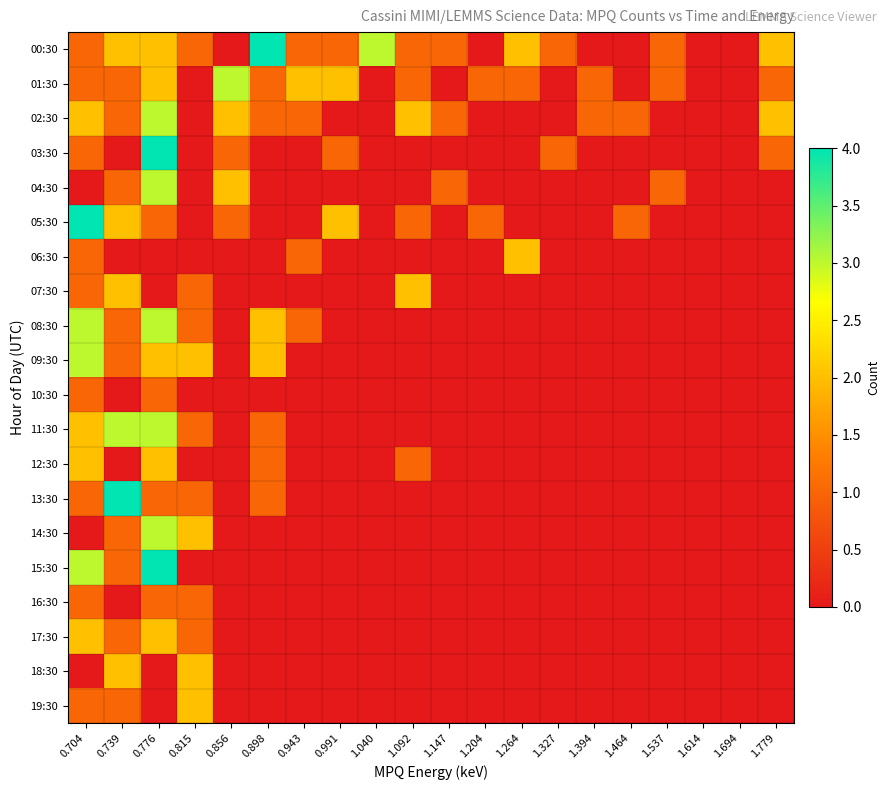

Reading right to left, transcribe all the data shown in this chart.

00:30: 1.779=2	1.694=0	1.614=0	1.537=1	1.464=0	1.394=0	1.327=1	1.264=2	1.204=0	1.147=1	1.092=1	1.040=3	0.991=1	0.943=1	0.898=4	0.856=0	0.815=1	0.776=2	0.739=2	0.704=1
01:30: 1.779=1	1.694=0	1.614=0	1.537=1	1.464=0	1.394=1	1.327=0	1.264=1	1.204=1	1.147=0	1.092=1	1.040=0	0.991=2	0.943=2	0.898=1	0.856=3	0.815=0	0.776=2	0.739=1	0.704=1
02:30: 1.779=2	1.694=0	1.614=0	1.537=0	1.464=1	1.394=1	1.327=0	1.264=0	1.204=0	1.147=1	1.092=2	1.040=0	0.991=0	0.943=1	0.898=1	0.856=2	0.815=0	0.776=3	0.739=1	0.704=2
03:30: 1.779=1	1.694=0	1.614=0	1.537=0	1.464=0	1.394=0	1.327=1	1.264=0	1.204=0	1.147=0	1.092=0	1.040=0	0.991=1	0.943=0	0.898=0	0.856=1	0.815=0	0.776=4	0.739=0	0.704=1
04:30: 1.779=0	1.694=0	1.614=0	1.537=1	1.464=0	1.394=0	1.327=0	1.264=0	1.204=0	1.147=1	1.092=0	1.040=0	0.991=0	0.943=0	0.898=0	0.856=2	0.815=0	0.776=3	0.739=1	0.704=0
05:30: 1.779=0	1.694=0	1.614=0	1.537=0	1.464=1	1.394=0	1.327=0	1.264=0	1.204=1	1.147=0	1.092=1	1.040=0	0.991=2	0.943=0	0.898=0	0.856=1	0.815=0	0.776=1	0.739=2	0.704=4
06:30: 1.779=0	1.694=0	1.614=0	1.537=0	1.464=0	1.394=0	1.327=0	1.264=2	1.204=0	1.147=0	1.092=0	1.040=0	0.991=0	0.943=1	0.898=0	0.856=0	0.815=0	0.776=0	0.739=0	0.704=1
07:30: 1.779=0	1.694=0	1.614=0	1.537=0	1.464=0	1.394=0	1.327=0	1.264=0	1.204=0	1.147=0	1.092=2	1.040=0	0.991=0	0.943=0	0.898=0	0.856=0	0.815=1	0.776=0	0.739=2	0.704=1
08:30: 1.779=0	1.694=0	1.614=0	1.537=0	1.464=0	1.394=0	1.327=0	1.264=0	1.204=0	1.147=0	1.092=0	1.040=0	0.991=0	0.943=1	0.898=2	0.856=0	0.815=1	0.776=3	0.739=1	0.704=3
09:30: 1.779=0	1.694=0	1.614=0	1.537=0	1.464=0	1.394=0	1.327=0	1.264=0	1.204=0	1.147=0	1.092=0	1.040=0	0.991=0	0.943=0	0.898=2	0.856=0	0.815=2	0.776=2	0.739=1	0.704=3
10:30: 1.779=0	1.694=0	1.614=0	1.537=0	1.464=0	1.394=0	1.327=0	1.264=0	1.204=0	1.147=0	1.092=0	1.040=0	0.991=0	0.943=0	0.898=0	0.856=0	0.815=0	0.776=1	0.739=0	0.704=1
11:30: 1.779=0	1.694=0	1.614=0	1.537=0	1.464=0	1.394=0	1.327=0	1.264=0	1.204=0	1.147=0	1.092=0	1.040=0	0.991=0	0.943=0	0.898=1	0.856=0	0.815=1	0.776=3	0.739=3	0.704=2
12:30: 1.779=0	1.694=0	1.614=0	1.537=0	1.464=0	1.394=0	1.327=0	1.264=0	1.204=0	1.147=0	1.092=1	1.040=0	0.991=0	0.943=0	0.898=1	0.856=0	0.815=0	0.776=2	0.739=0	0.704=2
13:30: 1.779=0	1.694=0	1.614=0	1.537=0	1.464=0	1.394=0	1.327=0	1.264=0	1.204=0	1.147=0	1.092=0	1.040=0	0.991=0	0.943=0	0.898=1	0.856=0	0.815=1	0.776=1	0.739=4	0.704=1
14:30: 1.779=0	1.694=0	1.614=0	1.537=0	1.464=0	1.394=0	1.327=0	1.264=0	1.204=0	1.147=0	1.092=0	1.040=0	0.991=0	0.943=0	0.898=0	0.856=0	0.815=2	0.776=3	0.739=1	0.704=0
15:30: 1.779=0	1.694=0	1.614=0	1.537=0	1.464=0	1.394=0	1.327=0	1.264=0	1.204=0	1.147=0	1.092=0	1.040=0	0.991=0	0.943=0	0.898=0	0.856=0	0.815=0	0.776=4	0.739=1	0.704=3
16:30: 1.779=0	1.694=0	1.614=0	1.537=0	1.464=0	1.394=0	1.327=0	1.264=0	1.204=0	1.147=0	1.092=0	1.040=0	0.991=0	0.943=0	0.898=0	0.856=0	0.815=1	0.776=1	0.739=0	0.704=1
17:30: 1.779=0	1.694=0	1.614=0	1.537=0	1.464=0	1.394=0	1.327=0	1.264=0	1.204=0	1.147=0	1.092=0	1.040=0	0.991=0	0.943=0	0.898=0	0.856=0	0.815=1	0.776=2	0.739=1	0.704=2
18:30: 1.779=0	1.694=0	1.614=0	1.537=0	1.464=0	1.394=0	1.327=0	1.264=0	1.204=0	1.147=0	1.092=0	1.040=0	0.991=0	0.943=0	0.898=0	0.856=0	0.815=2	0.776=0	0.739=2	0.704=0
19:30: 1.779=0	1.694=0	1.614=0	1.537=0	1.464=0	1.394=0	1.327=0	1.264=0	1.204=0	1.147=0	1.092=0	1.040=0	0.991=0	0.943=0	0.898=0	0.856=0	0.815=2	0.776=0	0.739=1	0.704=1